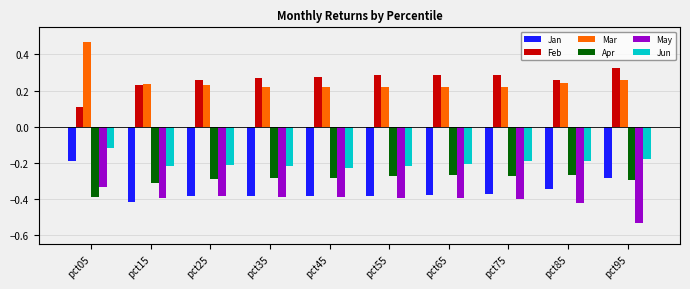

Count the number of categories in the chart.

10